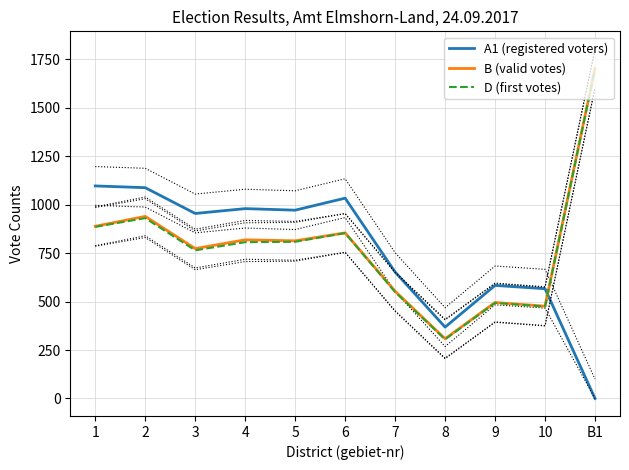

Count the number of data series in this chart.

3